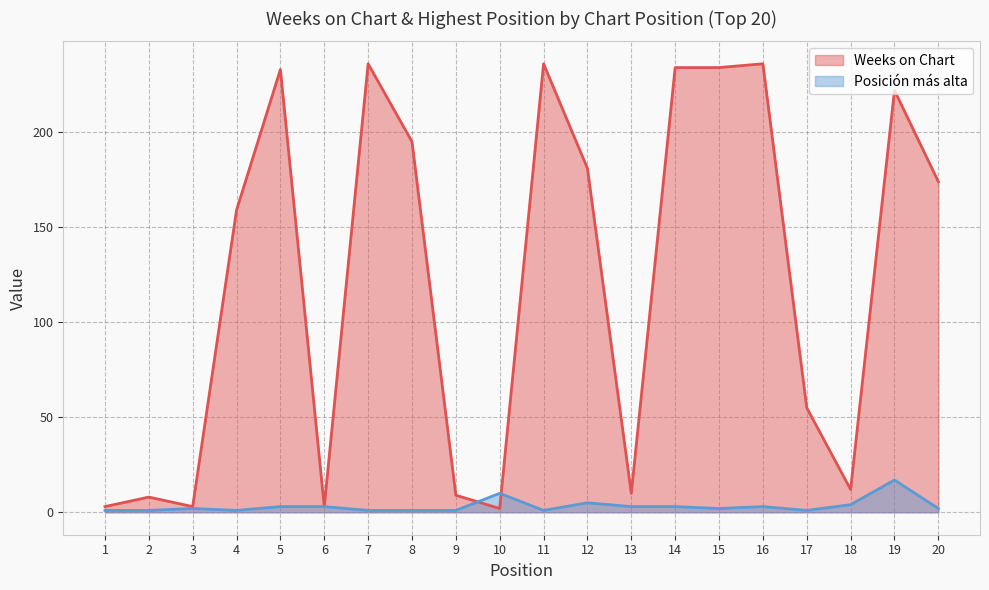

How many times do Posicion mas alta and Weeks on Chart cross each other?

2